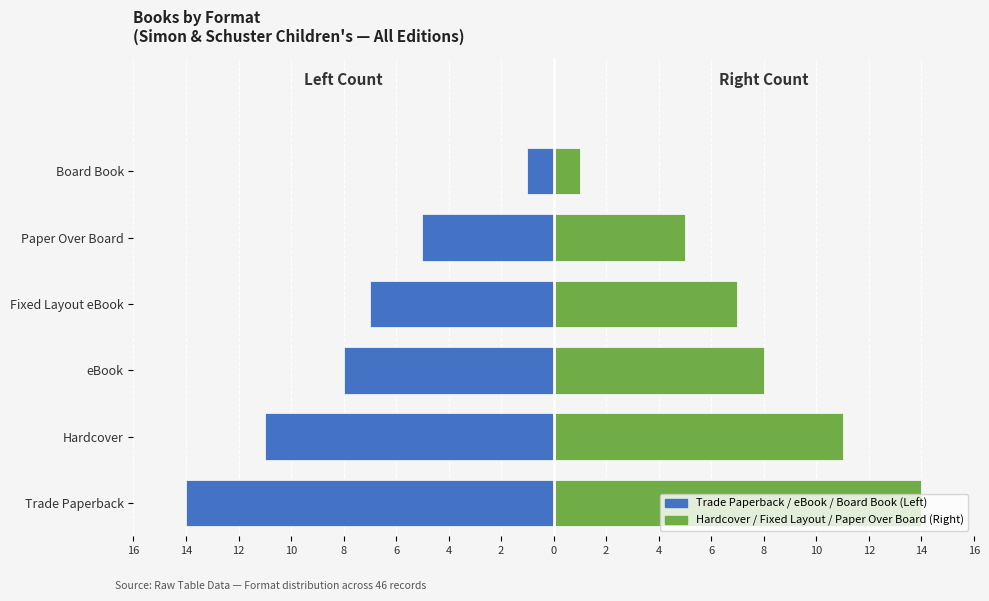

Does the chart contain any negative values?

Yes